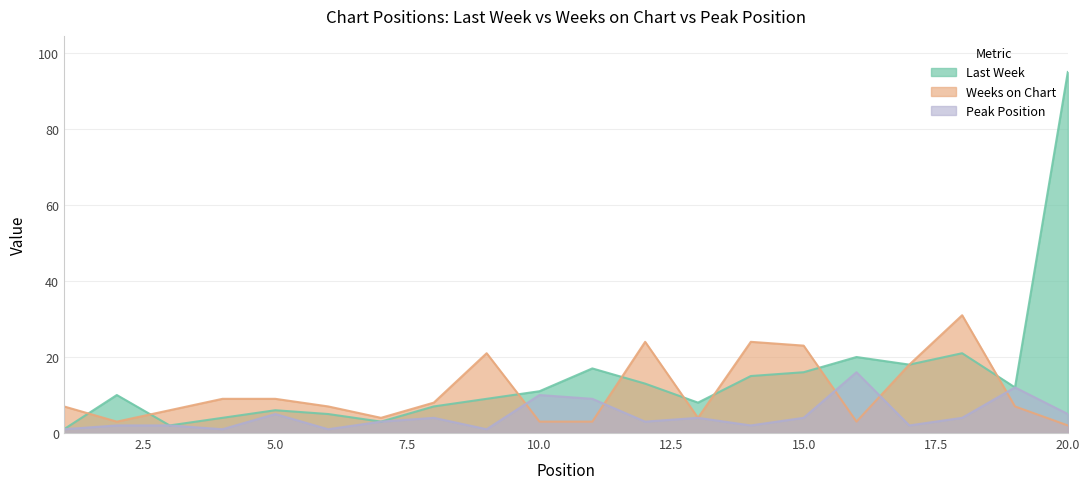

True or false: Last Week has more than 0 points higher than both neighbors.

True